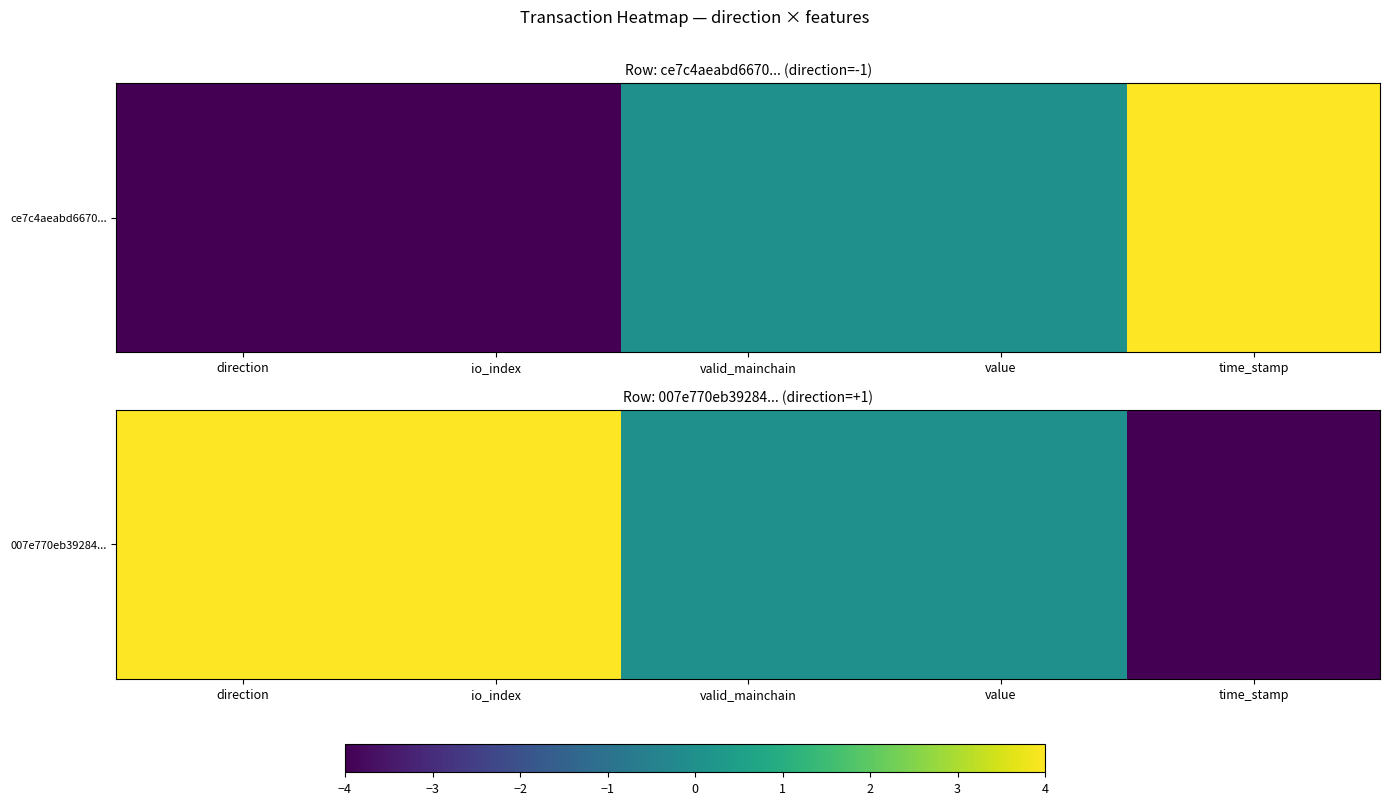

True or false: the data shows 4 at io_index.

True